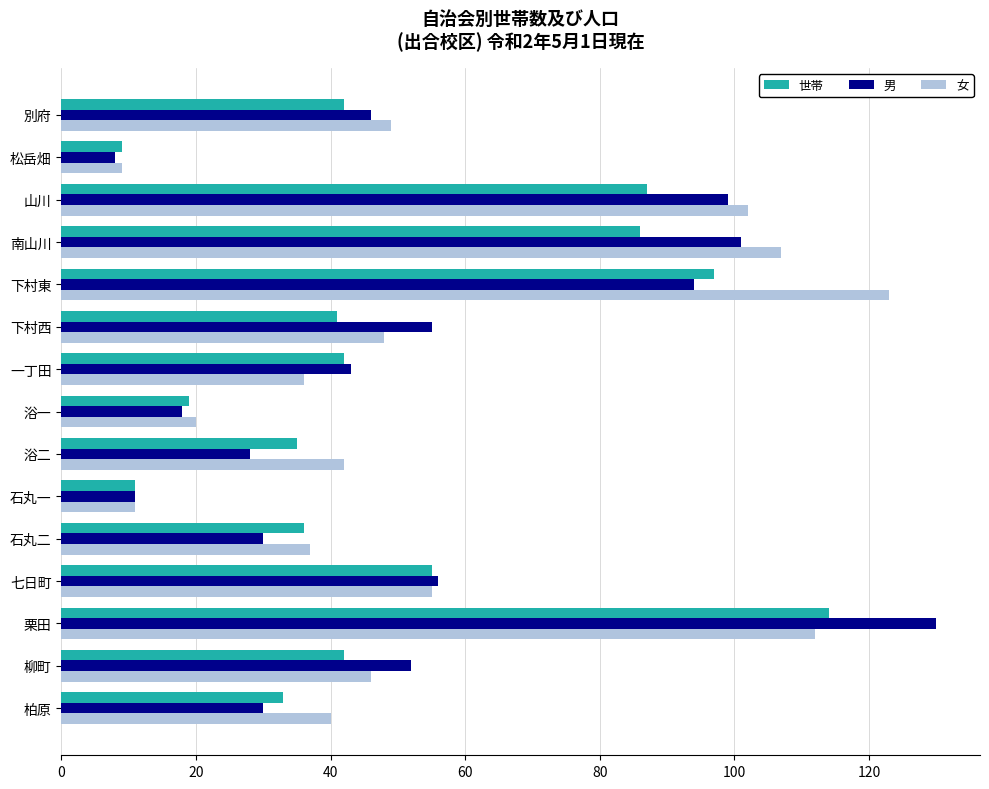

What is the average value of the 世帯 series?

50